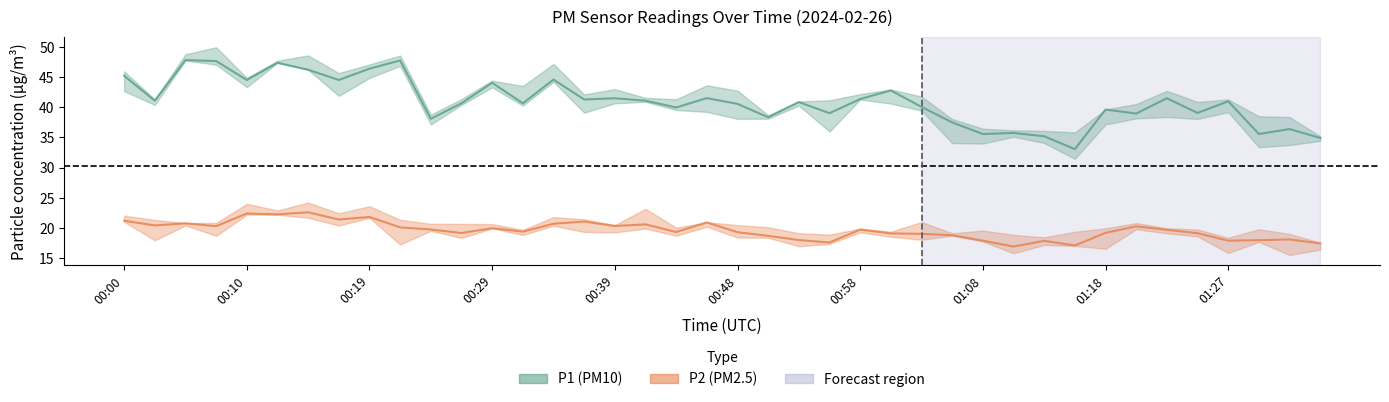

Does the chart display data point markers on the line(s)?

No